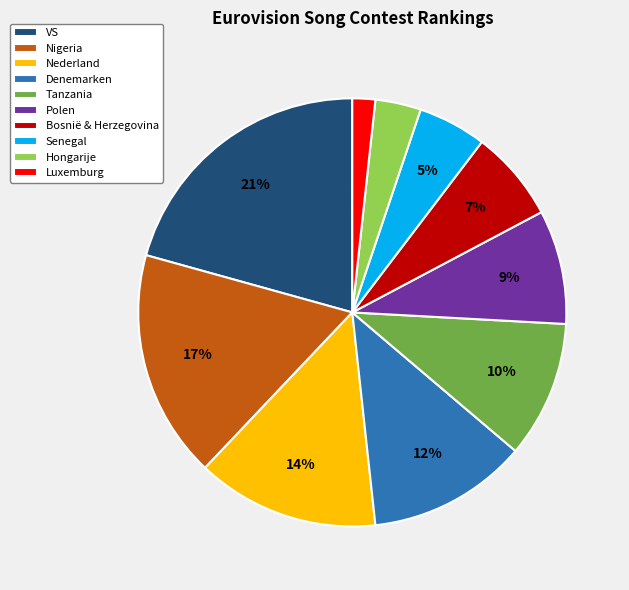

Rank the categories by value from highest to lowest.

VS, Nigeria, Nederland, Denemarken, Tanzania, Polen, Bosnië & Herzegovina, Senegal, Hongarije, Luxemburg